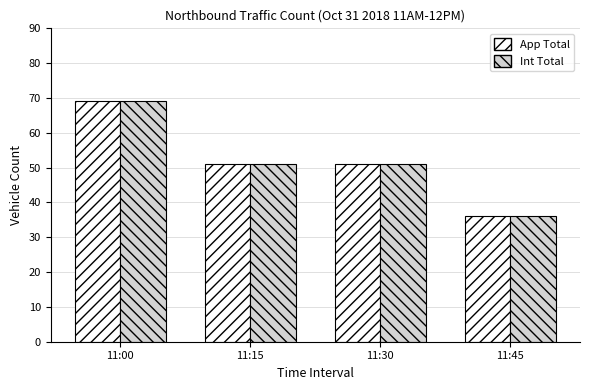

At which category is the sum across all series the highest?

11:00